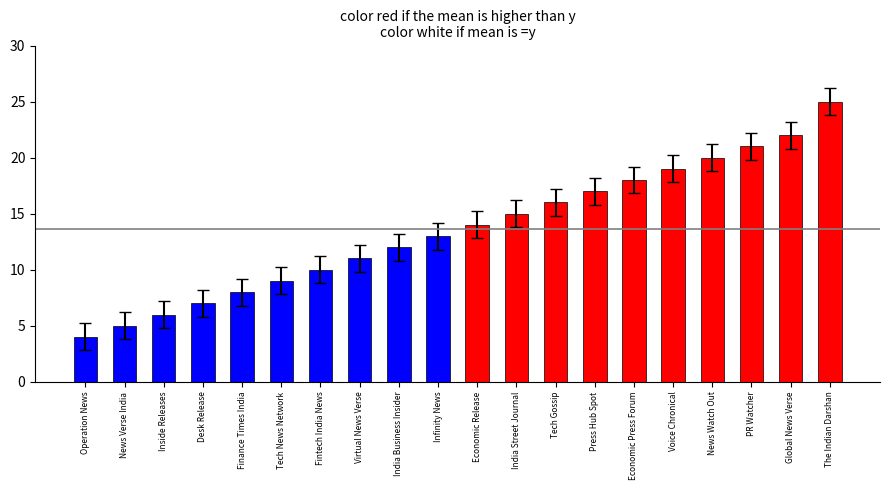

What is the label of the 1st bar from the right?

The Indian Darshan